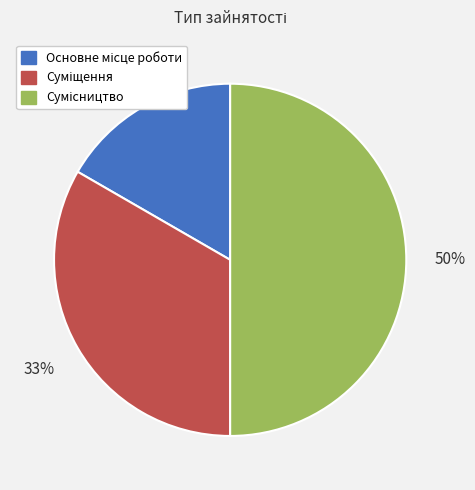

To the nearest percent, what is the average slice percentage?

33%